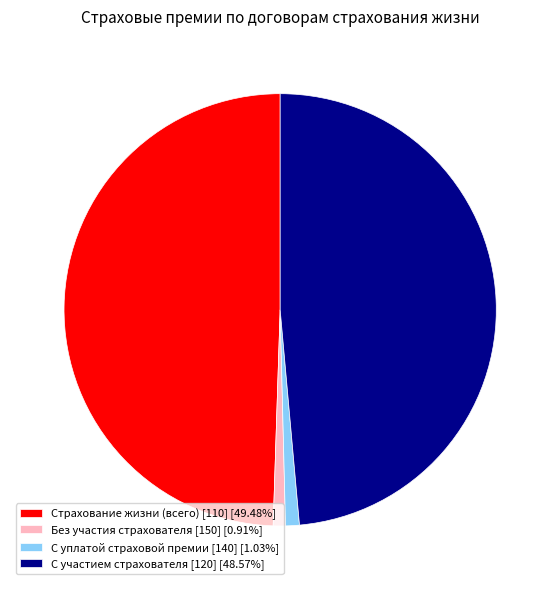

Is there any slice that represents more than half of the pie?

No